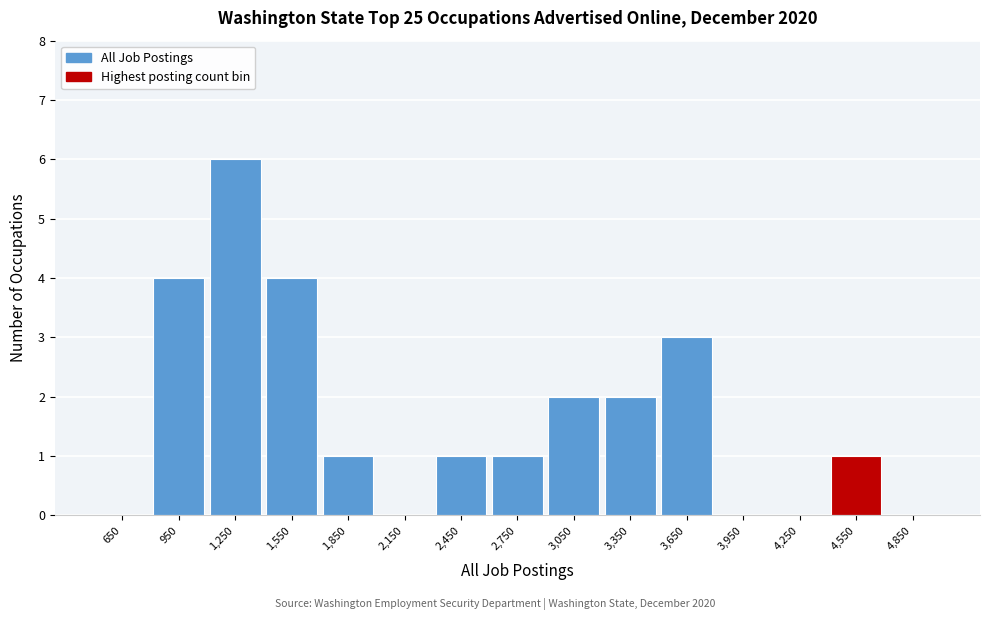

Which range on the x-axis has the tallest bar?

1100 to 1400